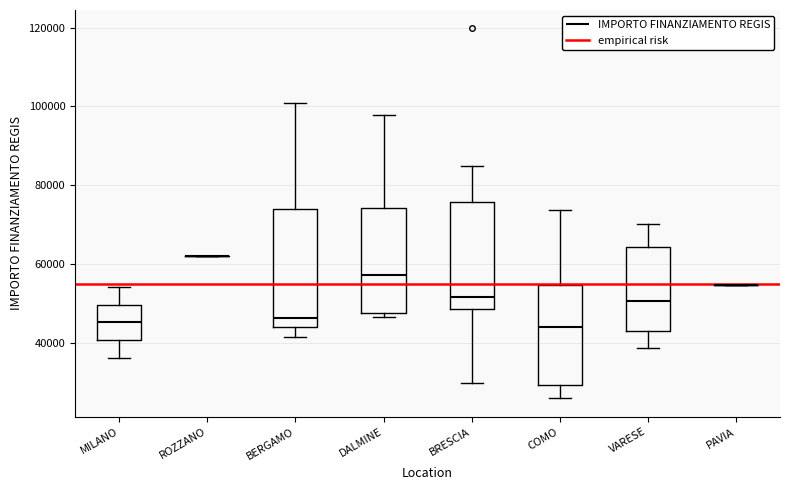

Reading left to right, transcribe this box plot: for each box, give where its median line is, the range the box spans, and where its two whiskers end, as read against the y-axis. The values are not printed on the chart, so give them approximately, as read against the axis.

MILANO: median 46000, box 40000 to 50000, whiskers 36000 to 54000
ROZZANO: box collapsed to a line at 62000, whiskers 62000 to 62000
BERGAMO: median 46000, box 44000 to 74000, whiskers 42000 to 100000
DALMINE: median 58000, box 48000 to 74000, whiskers 46000 to 98000
BRESCIA: median 52000, box 48000 to 76000, whiskers 30000 to 84000
COMO: median 44000, box 30000 to 54000, whiskers 26000 to 74000
VARESE: median 50000, box 44000 to 64000, whiskers 38000 to 70000
PAVIA: box collapsed to a line at 54000, whiskers 54000 to 54000